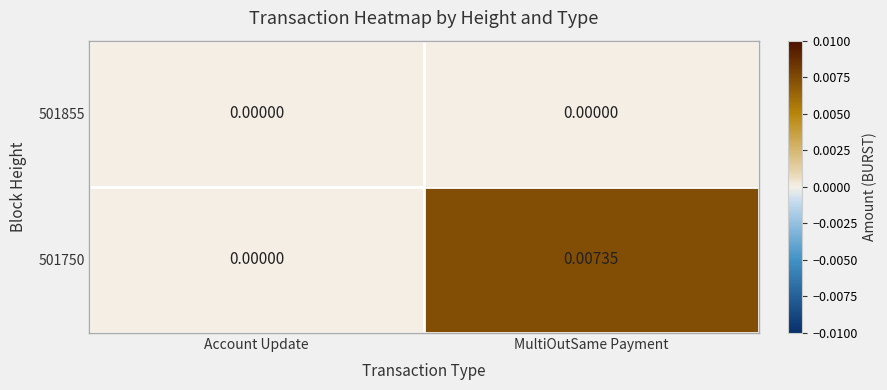

Rank the categories by 501750 value from lowest to highest.

Account Update, MultiOutSame Payment